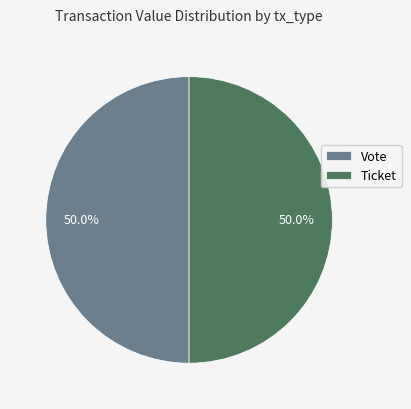

How many slices are in this pie chart?

2